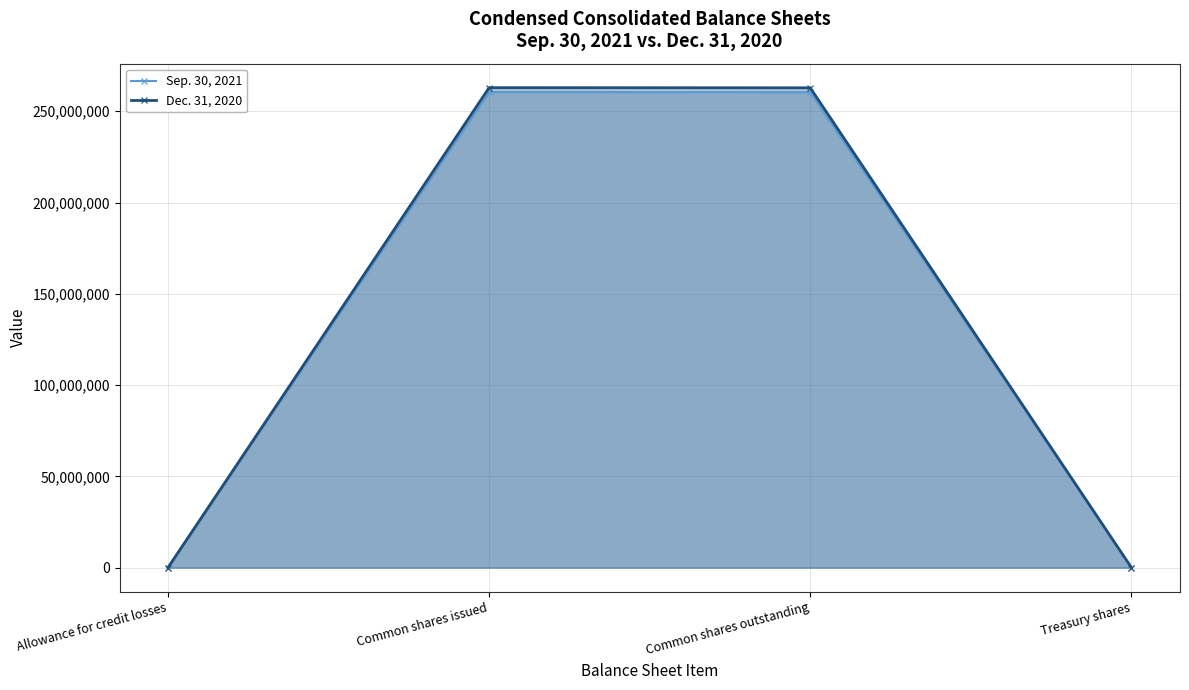

What position from the left is Treasury shares?

4